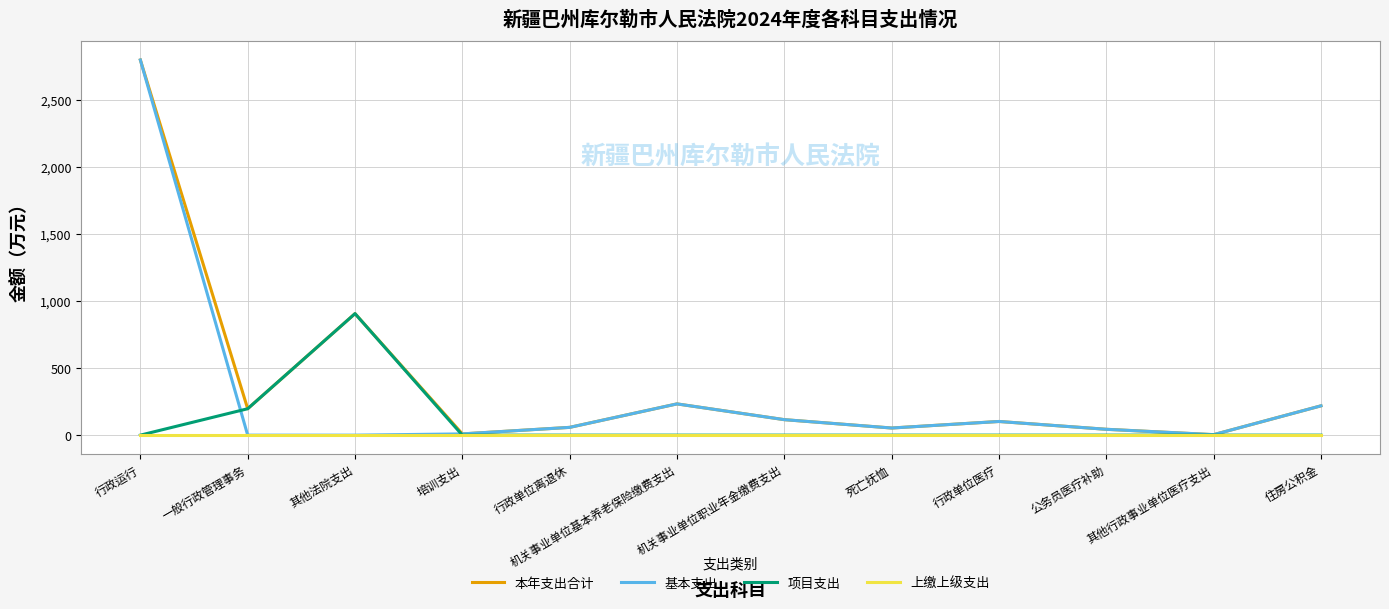

List the series in order of their overall mean, lowest first.

上缴上级支出, 项目支出, 基本支出, 本年支出合计